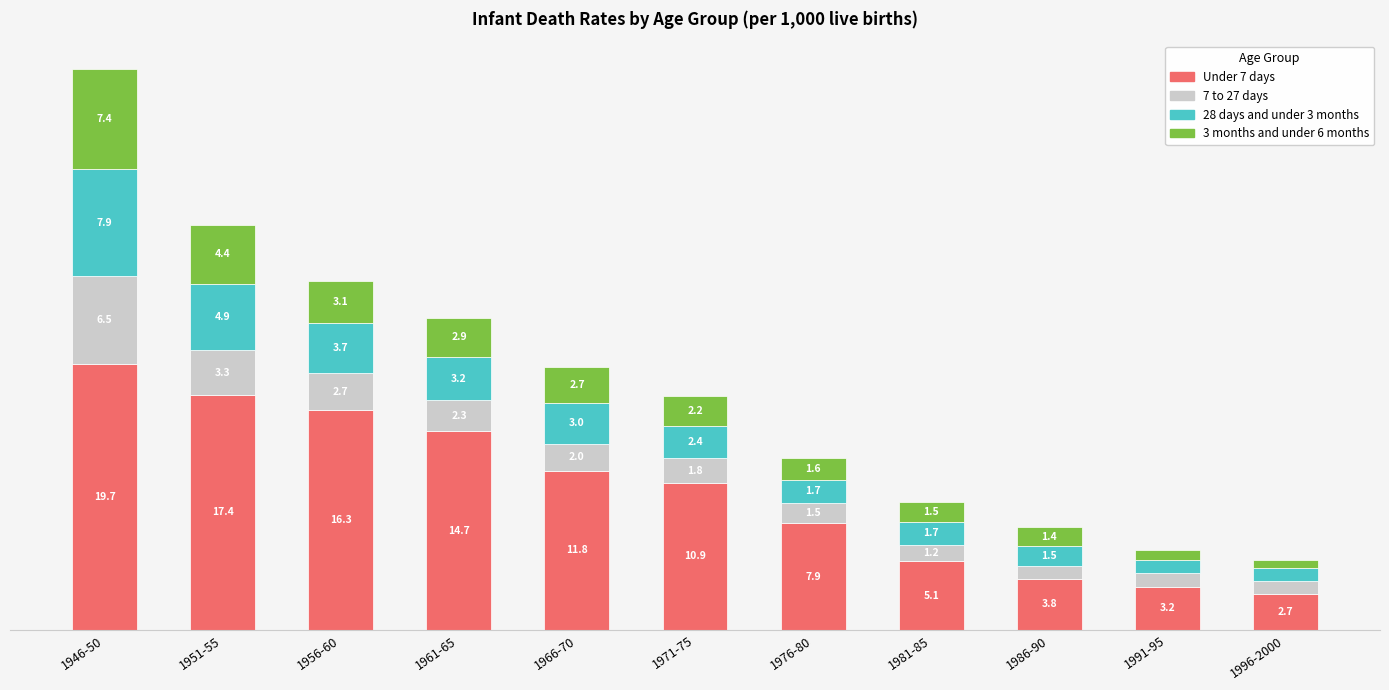

Which category has the lowest value in the Under 7 days series?

1996-2000